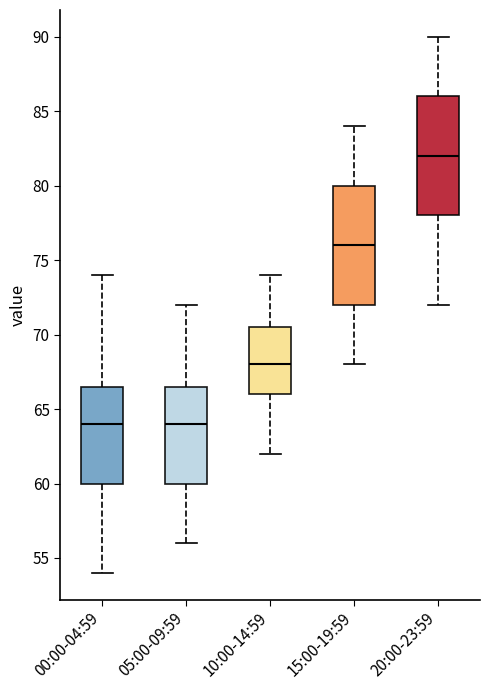

Where is the upper edge of the box for 00:00-04:59 on the y-axis? The values are not printed on the chart, so give them approximately, as read against the axis.

66.5